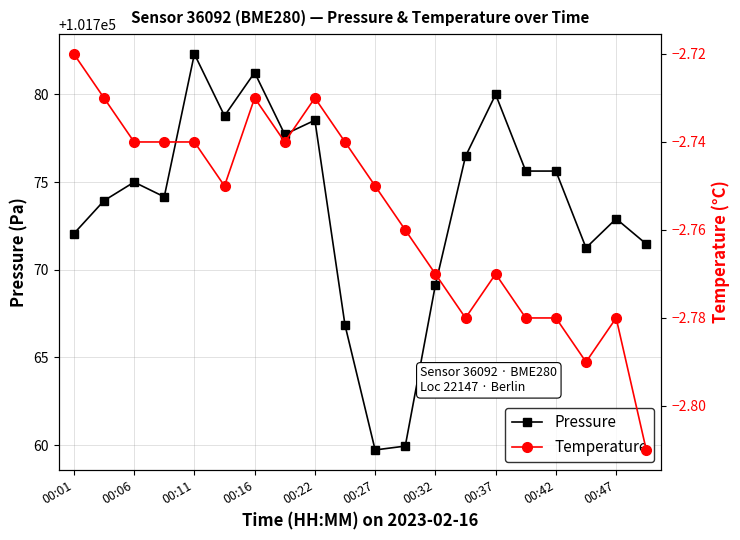

What is the maximum value for Pressure?

101782.3